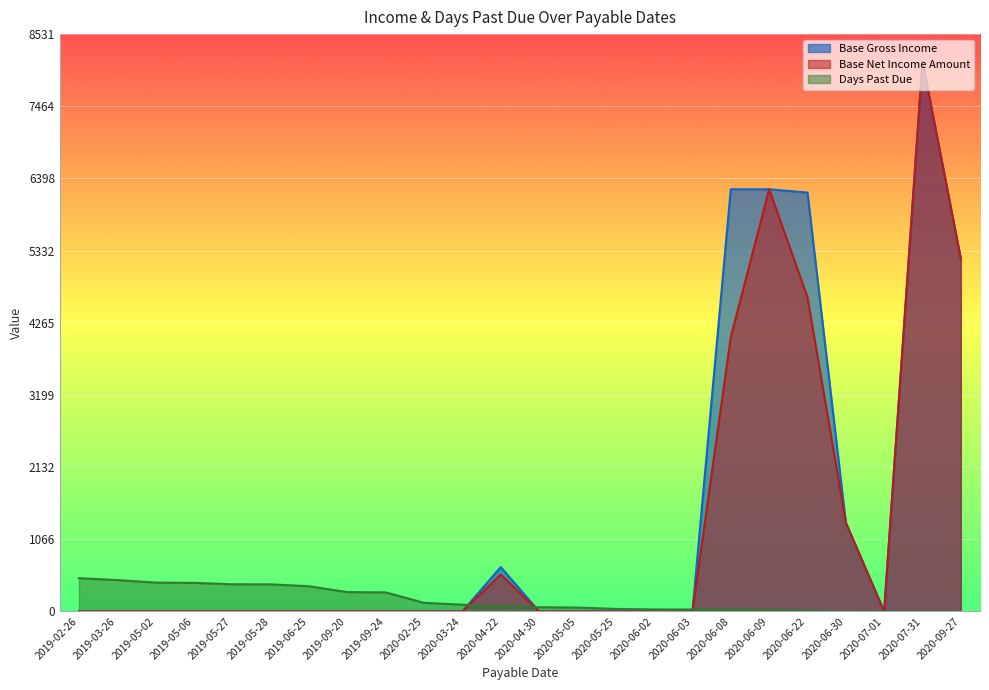

What is the label of the 6th point from the left?

2019-05-28